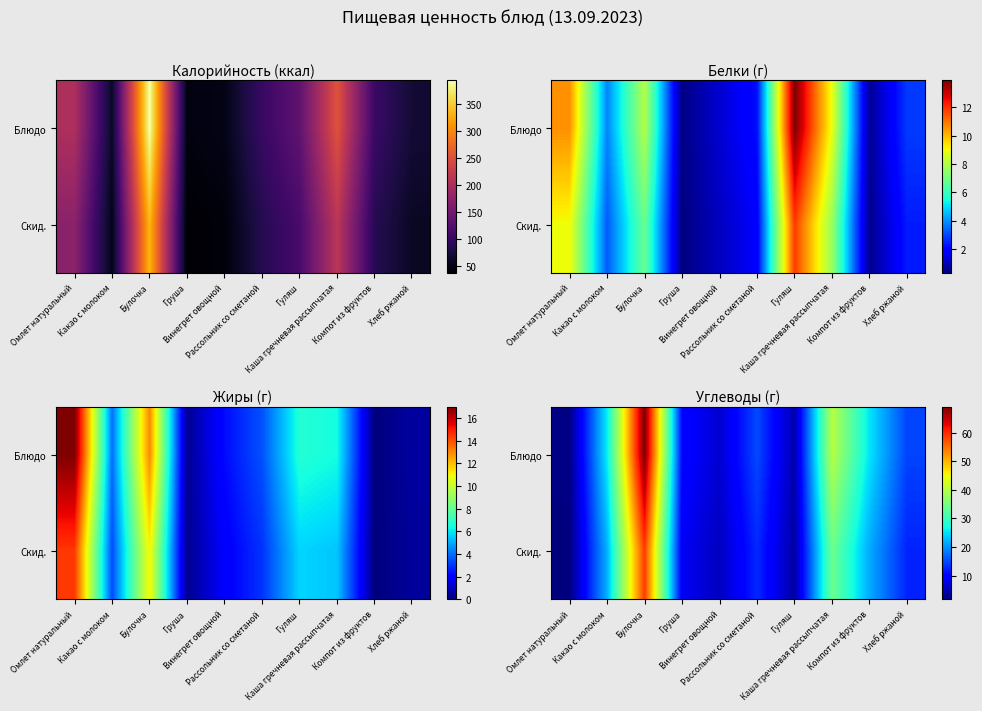

At how many categories does at least one series exceed 15?

4